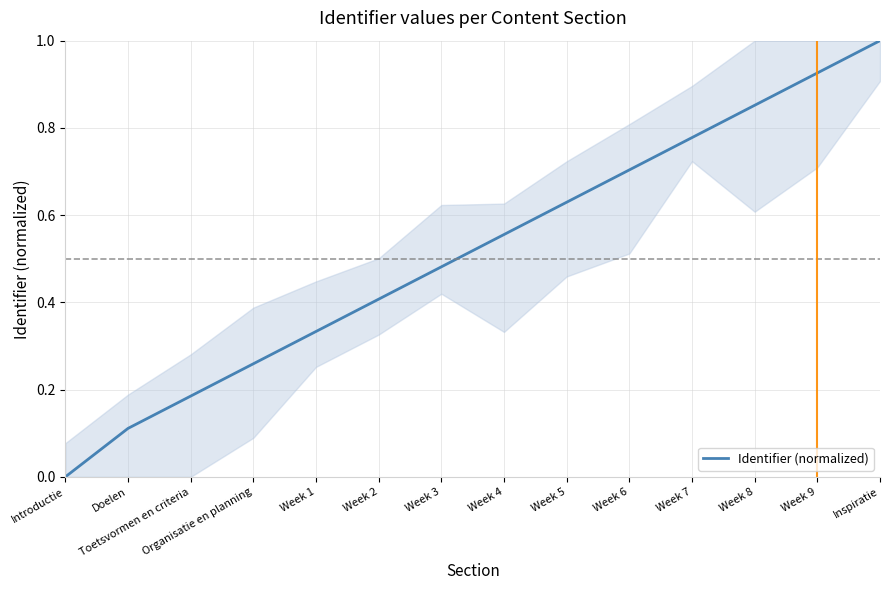

At which category does the chart reach its minimum across all series?

Introductie